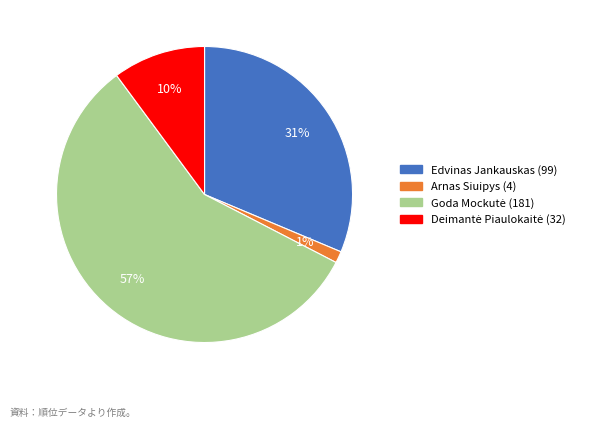

Count the number of slices in the pie.

4